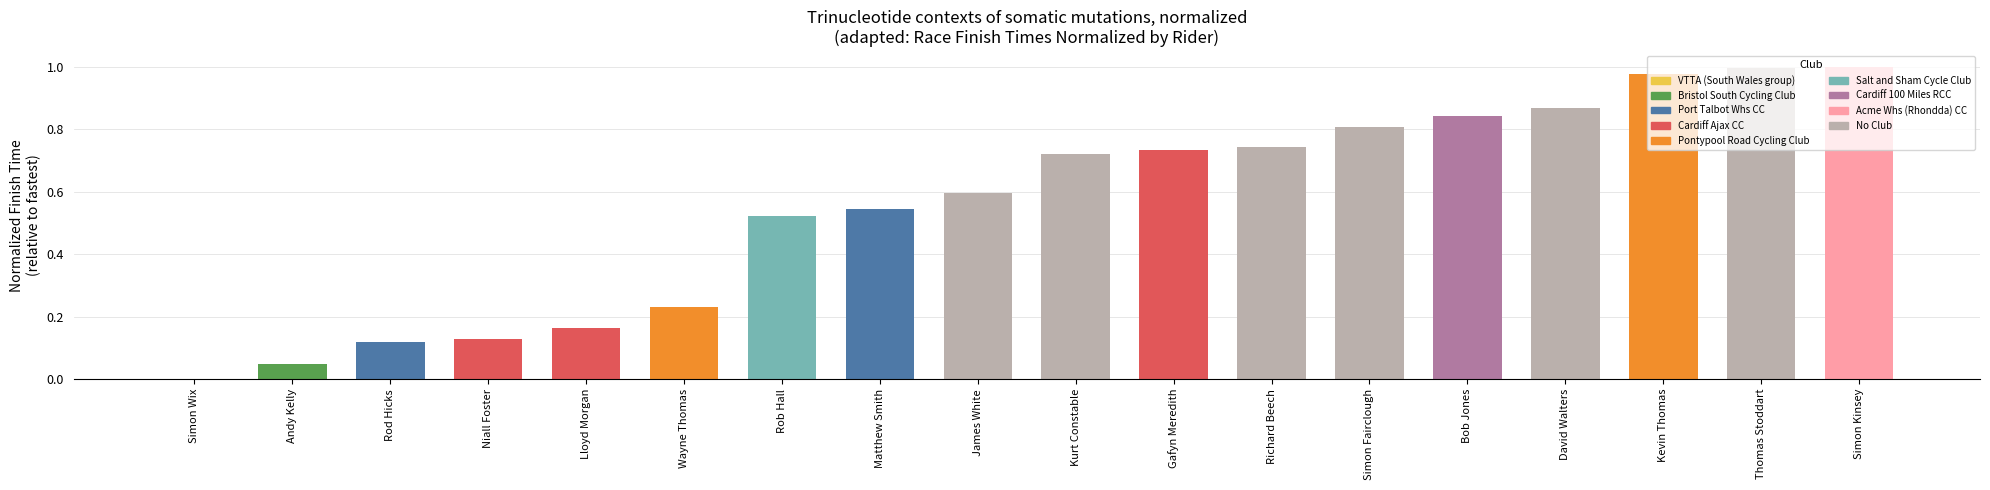

Are the bars horizontal?

No